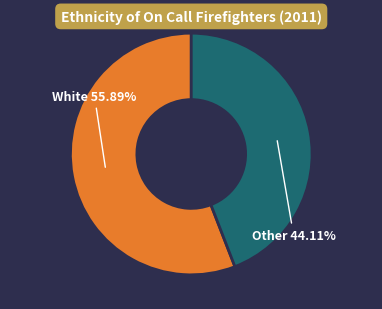

Is there a majority slice in this chart?

Yes